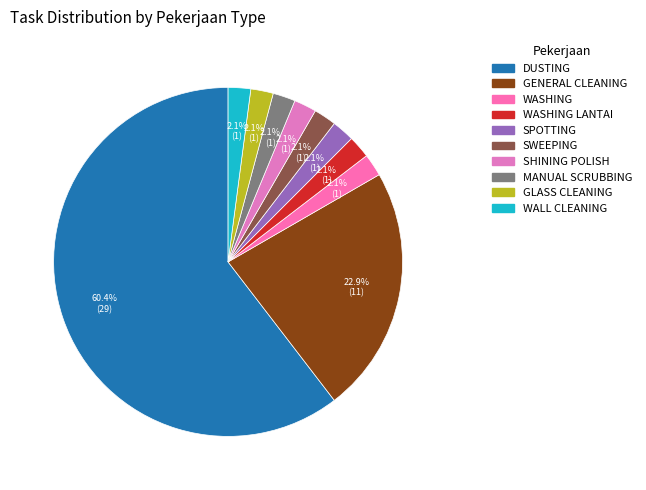

How many segments does this pie chart have?

10